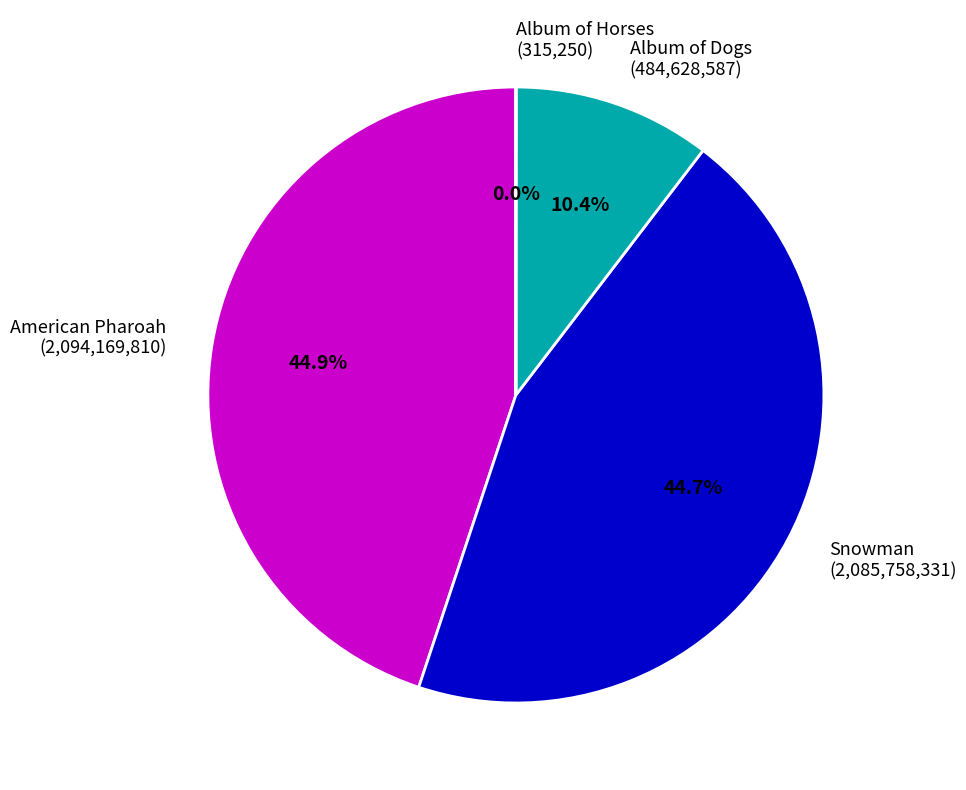

Does any single category account for the majority?

No